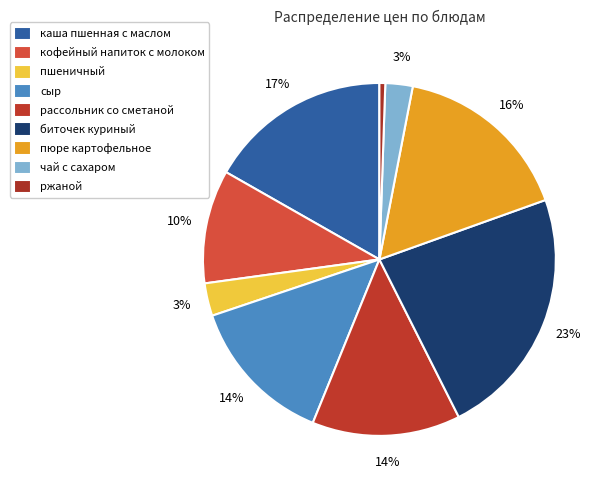

Does any single category account for the majority?

No